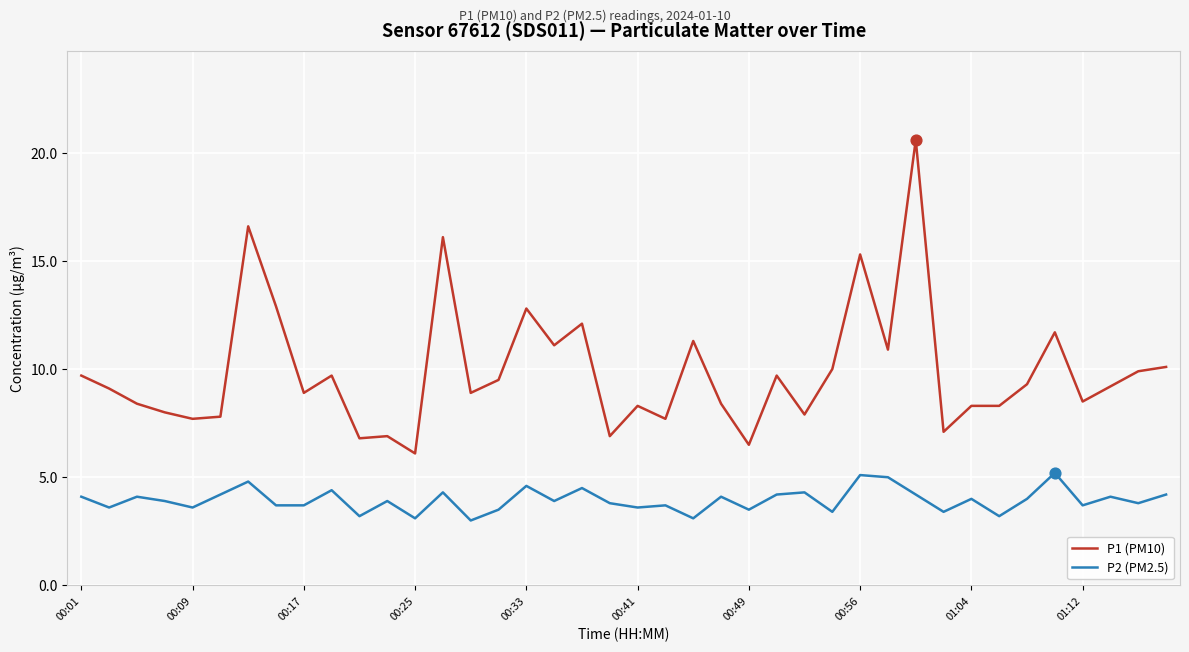

What are all the series names shown in the legend?

P1 (PM10), P2 (PM2.5)